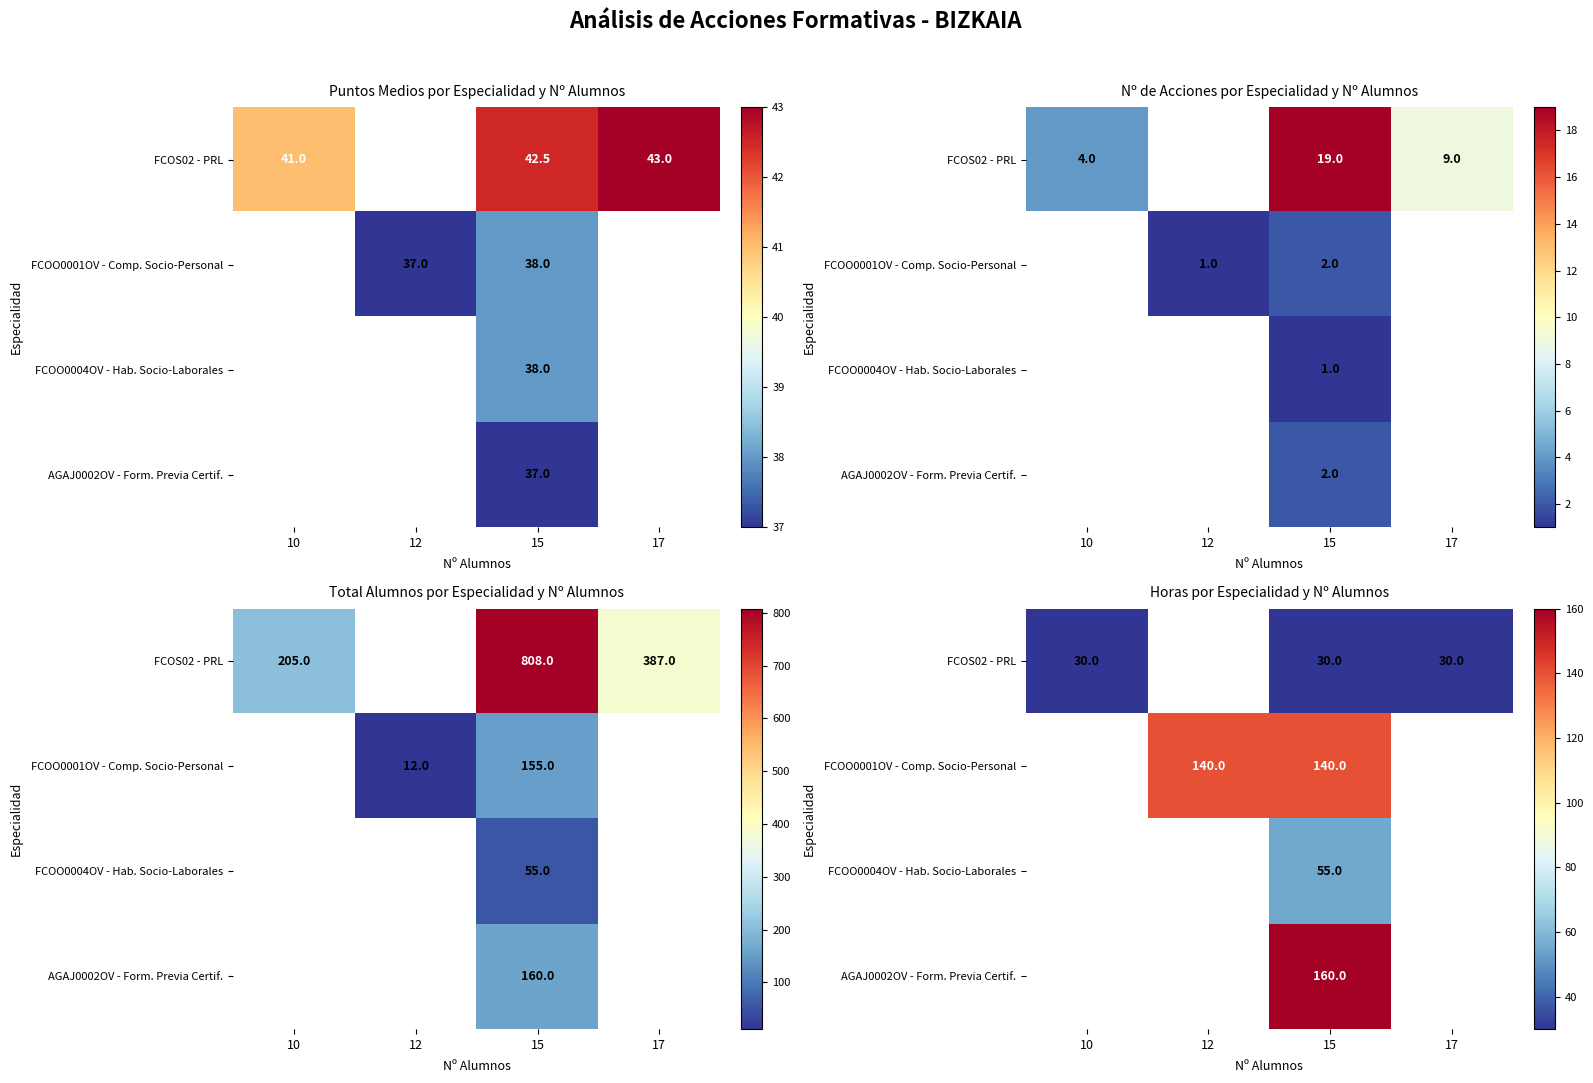

Which category has the lowest value in the FCOO0001OV - Comp. Socio-Personal series?

10